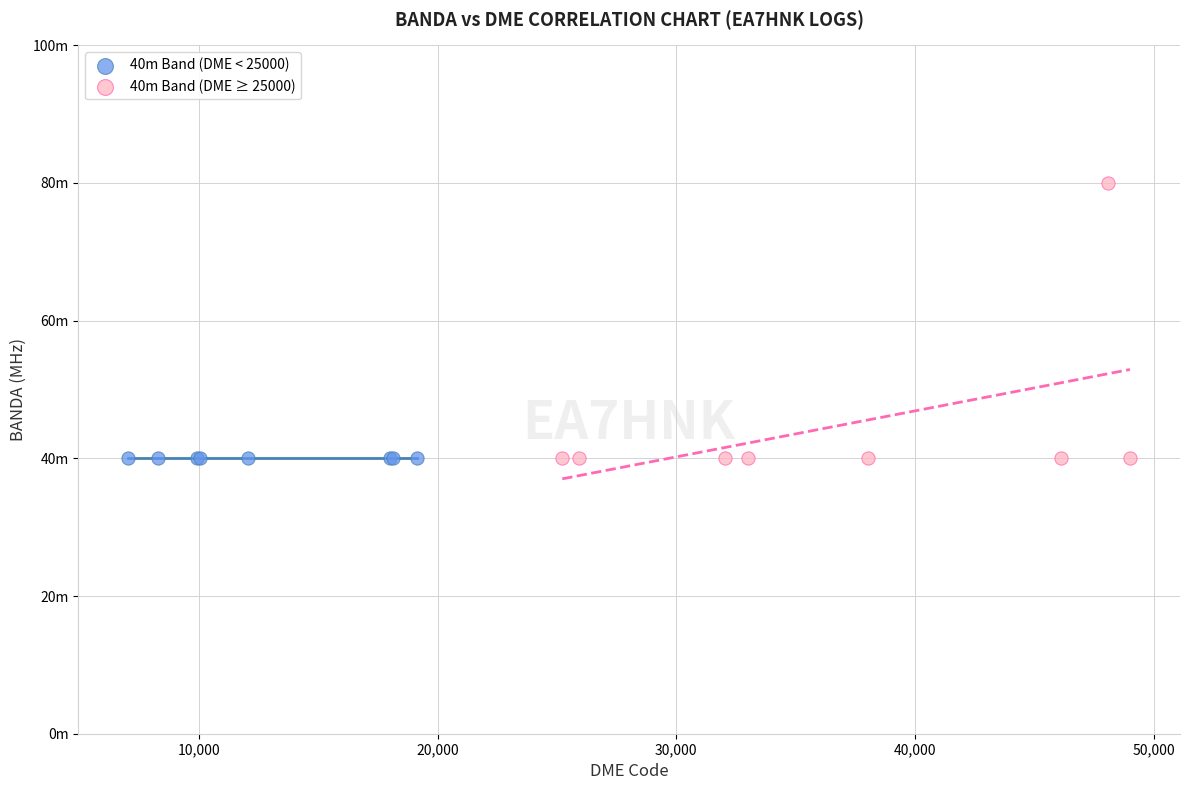

What are all the series names shown in the legend?

40m Band (DME < 25000), 40m Band (DME ≥ 25000)